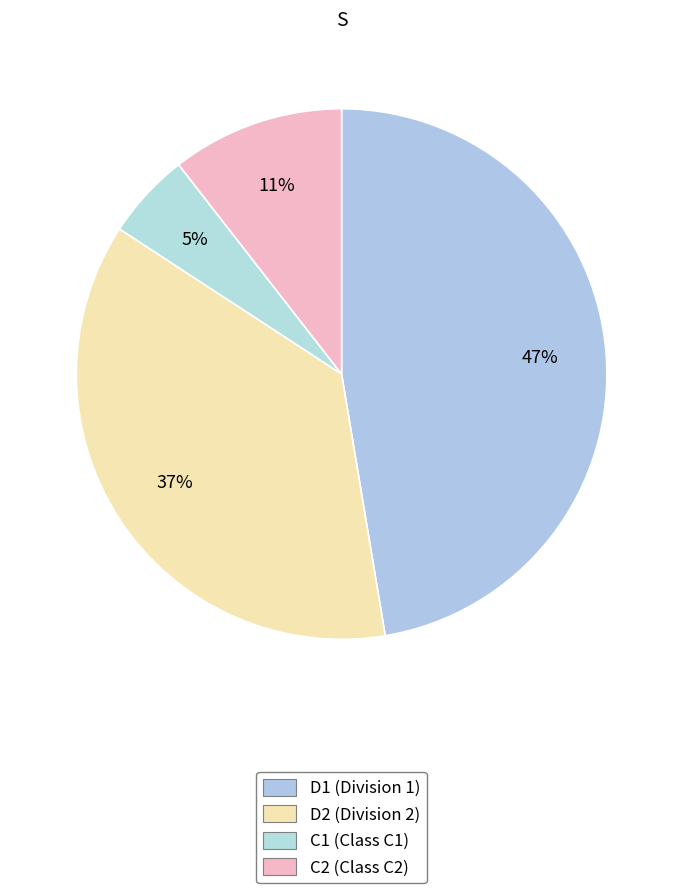

How many segments does this pie chart have?

4